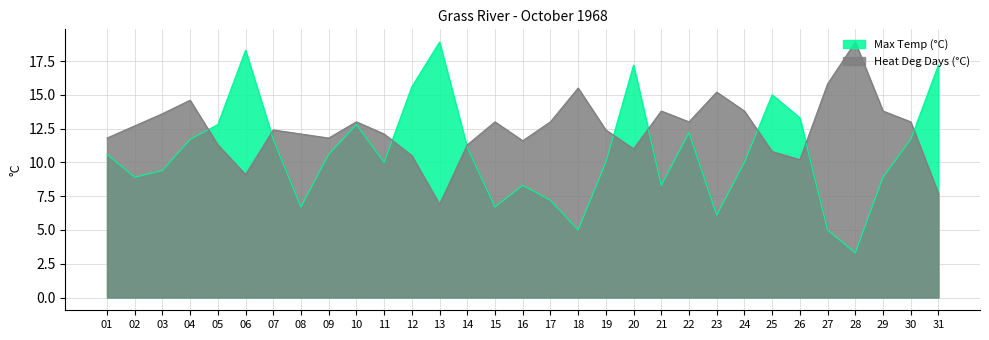

In Max Temp (°C), how many points are lower than both neighbors (excluding endpoints)?

8